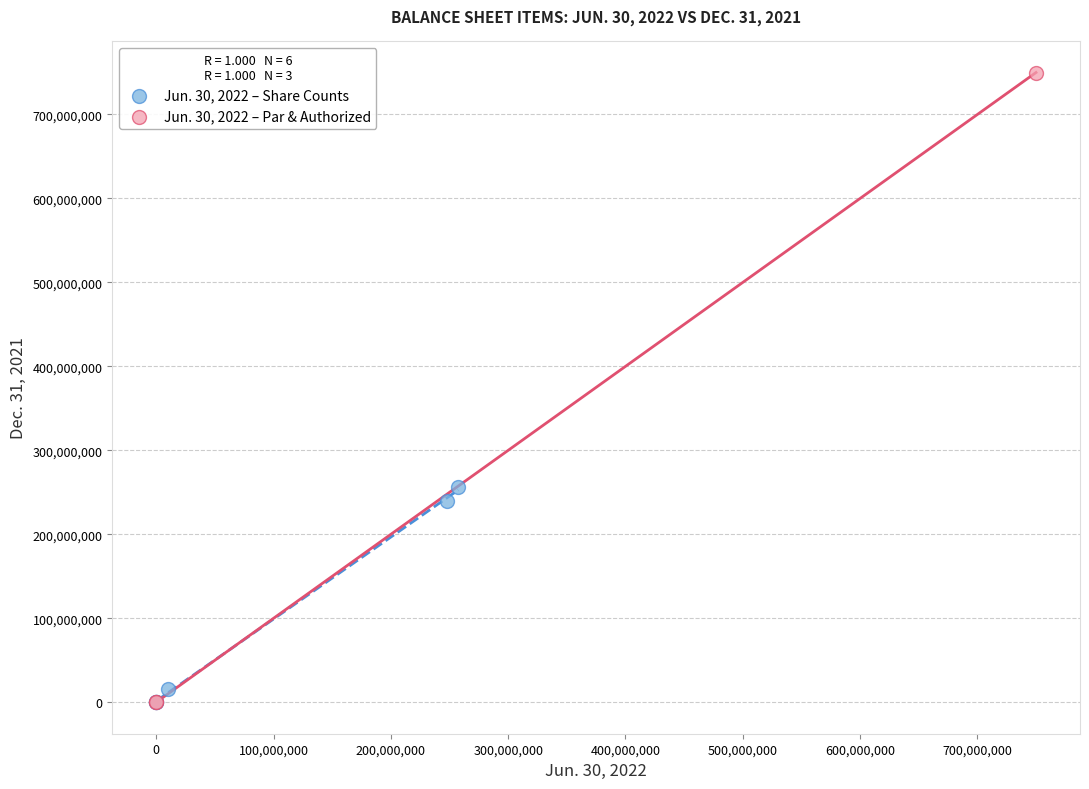

Which series has the largest Y range (max minus min)?

Jun. 30, 2022 – Par & Authorized